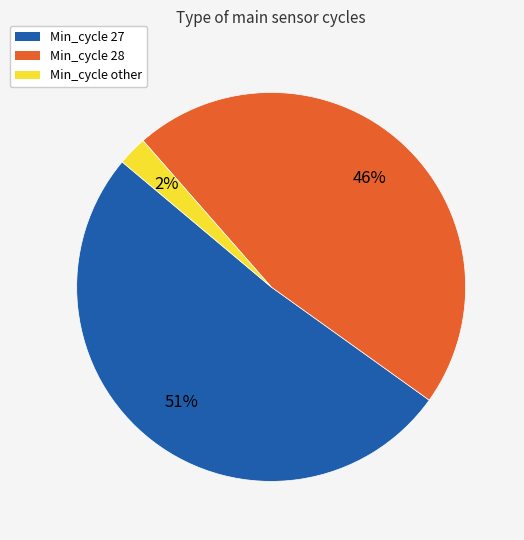

Is it true that Min_cycle other is 2% of the pie?

True